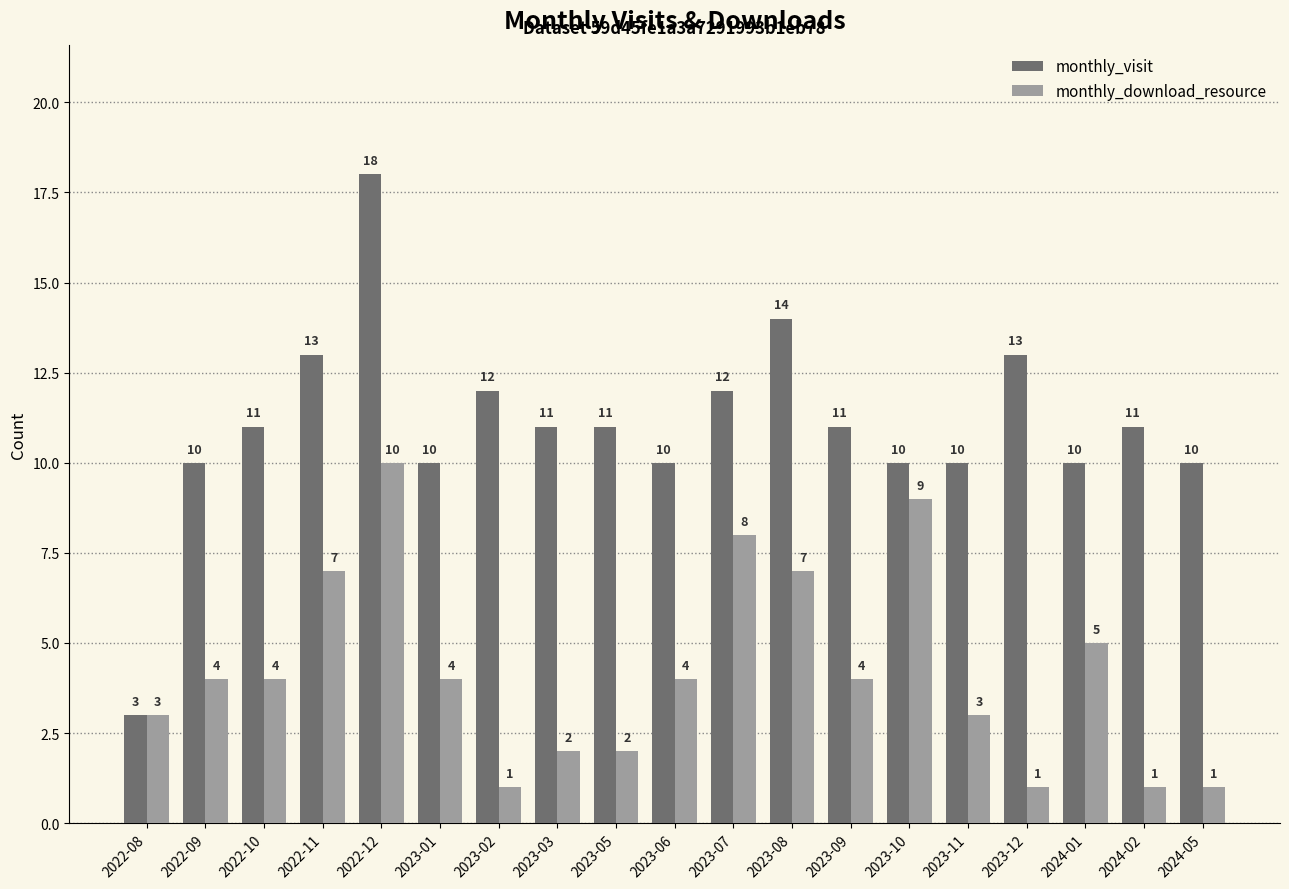

What is the value of the monthly_visit bar at the 3rd from the left?

11